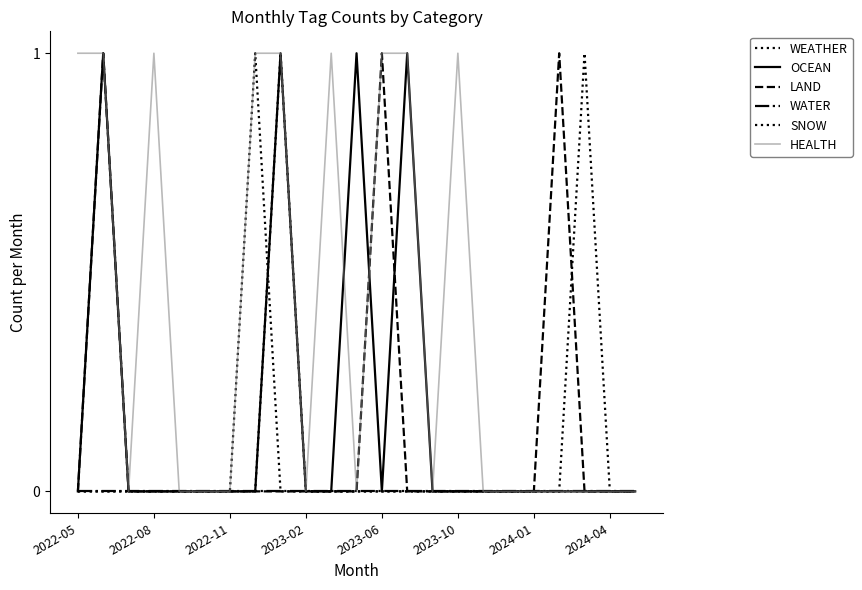

Does the chart have visible grid lines?

No